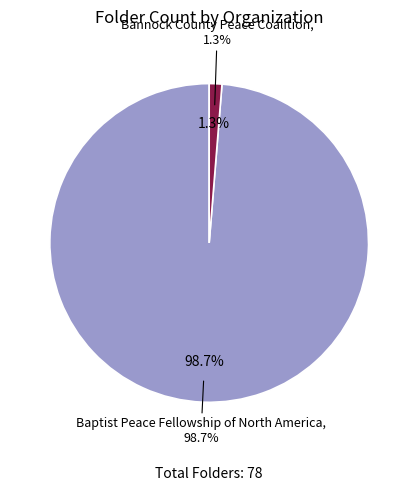

What is the largest slice in the pie chart?

Baptist Peace Fellowship of North America